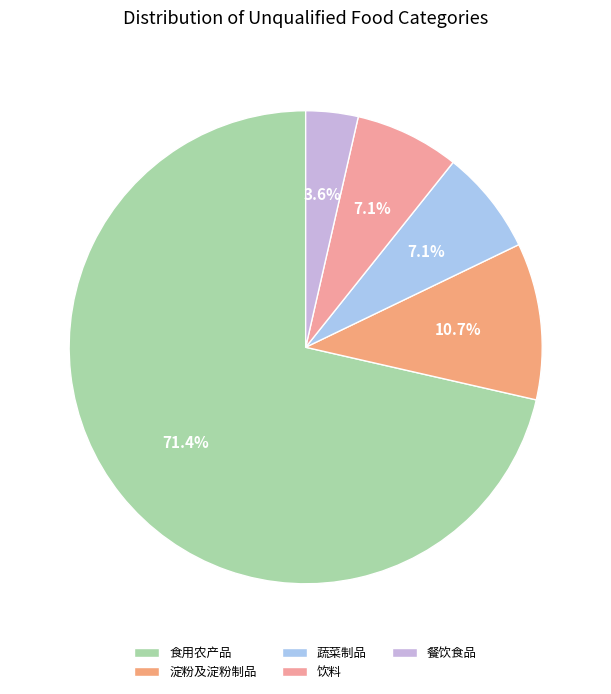

To the nearest percent, what is the difference between the largest and smallest slice percentages?

68%